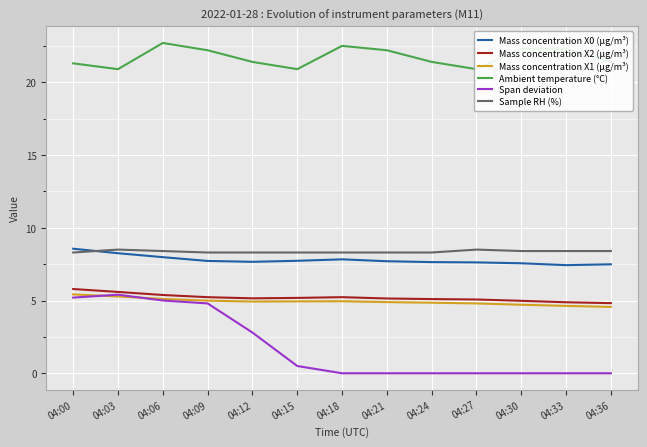

Count the Sample RH (%) values in the range 8 to 9.

13